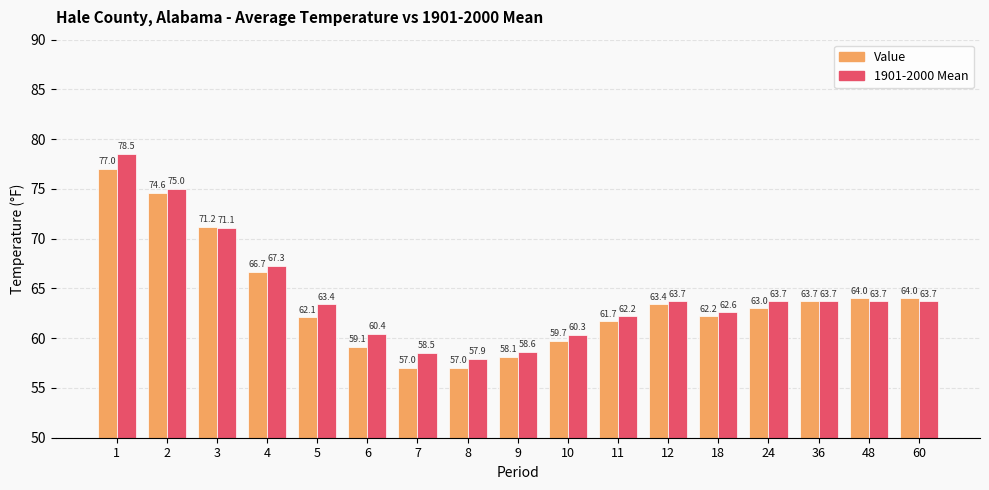

Reading right to left, list all the values displayed in this chart.

Value: 64.0	64.0	63.7	63.0	62.2	63.4	61.7	59.7	58.1	57.0	57.0	59.1	62.1	66.7	71.2	74.6	77.0
1901-2000 Mean: 63.7	63.7	63.7	63.7	62.6	63.7	62.2	60.3	58.6	57.9	58.5	60.4	63.4	67.3	71.1	75.0	78.5